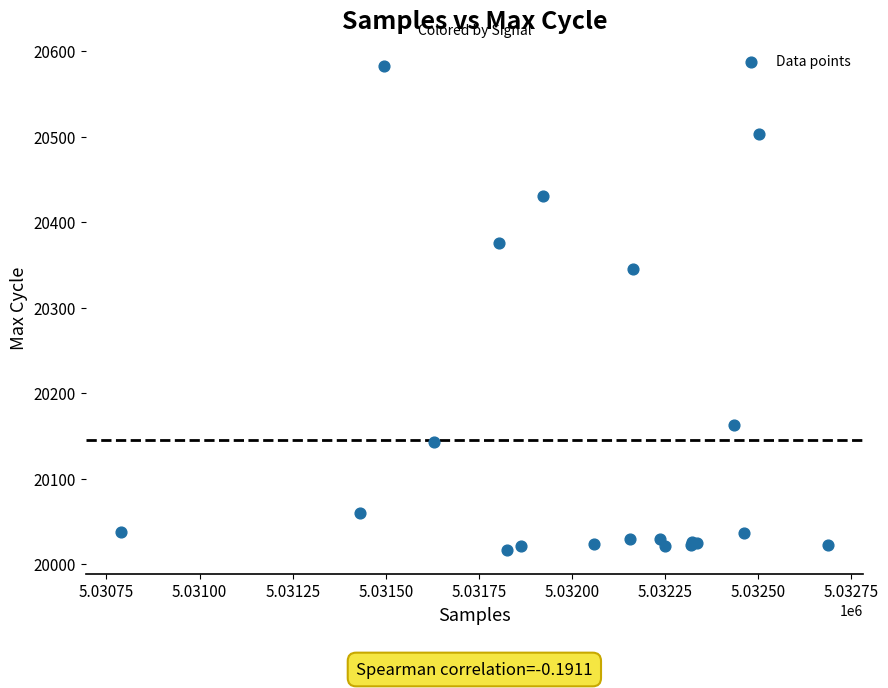

What Y value in the scatter plot is closest to 20299?

20345